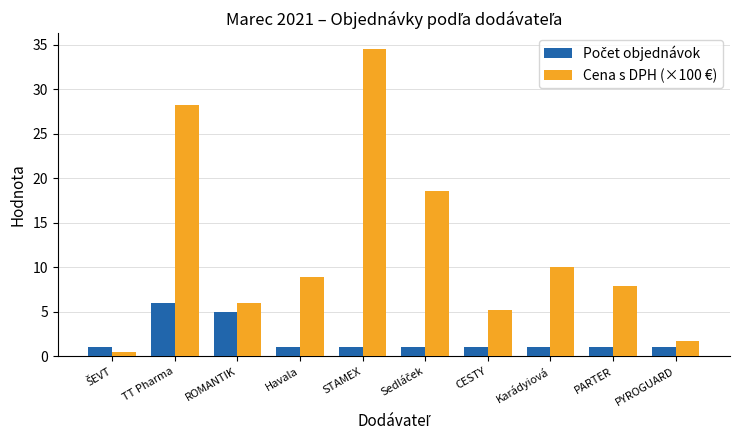

How many bars are there in total?

20